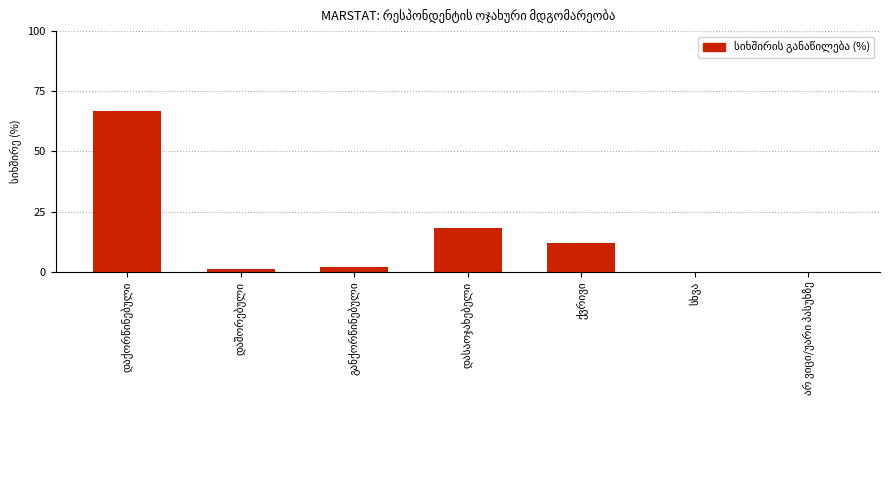

Reading left to right, extract all data points from this chart.

67	1	2	18	12	0	0